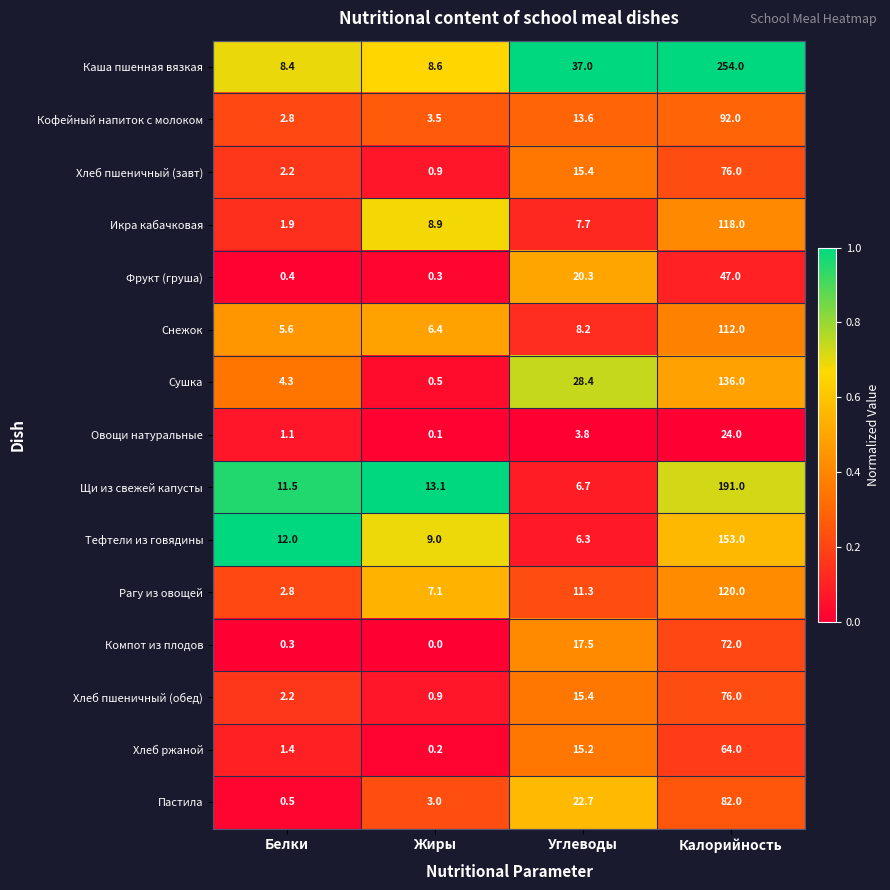

True or false: Овощи натуральные has a value of 43.2 at Калорийность.

False